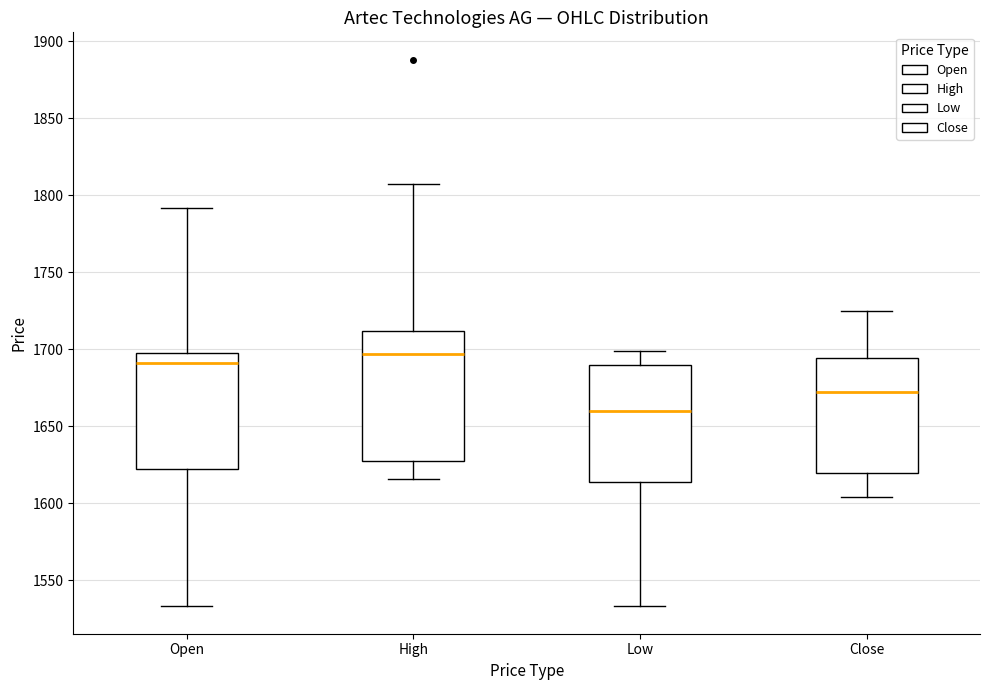

Reading left to right, transcribe this box plot: for each box, give where its median line is, the range the box spans, and where its two whiskers end, as read against the y-axis. The values are not printed on the chart, so give them approximately, as read against the axis.

Open: median 1690, box 1620 to 1700, whiskers 1535 to 1790
High: median 1695, box 1630 to 1710, whiskers 1615 to 1805
Low: median 1660, box 1615 to 1690, whiskers 1535 to 1700
Close: median 1670, box 1620 to 1695, whiskers 1605 to 1725